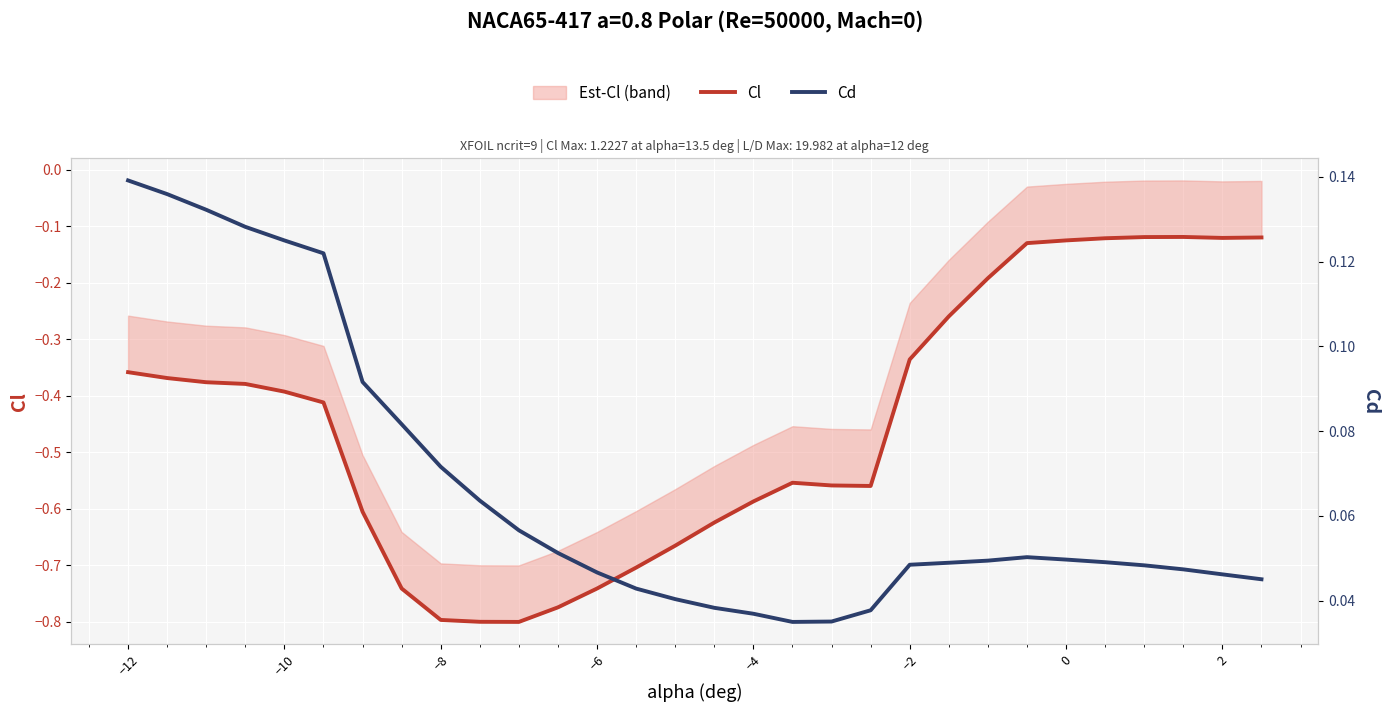

What is the value of the Cl point at the 21st from the left?

-0.3